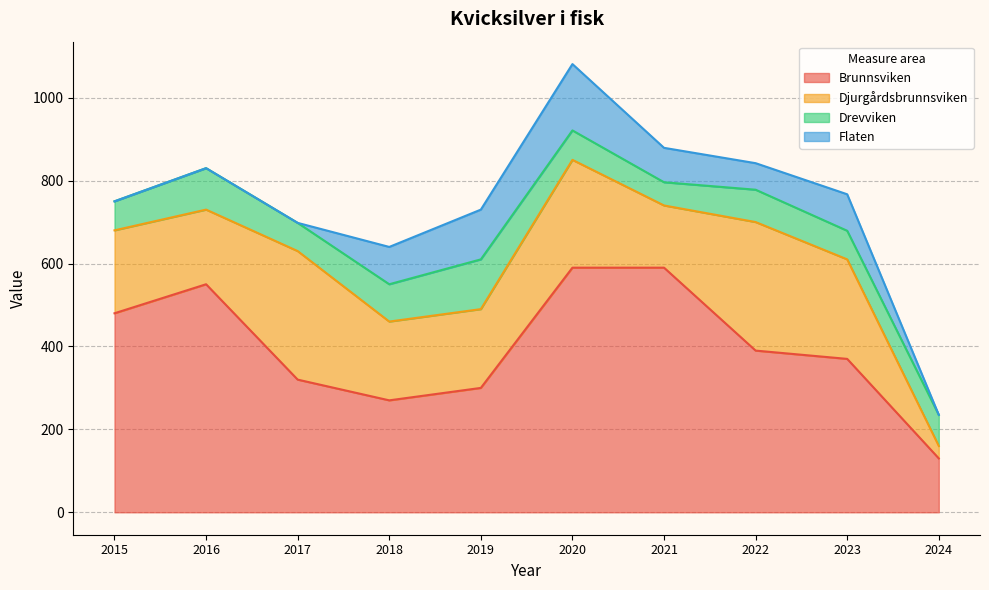

What is the sum of the Flaten values at 2018 and 2024?

90